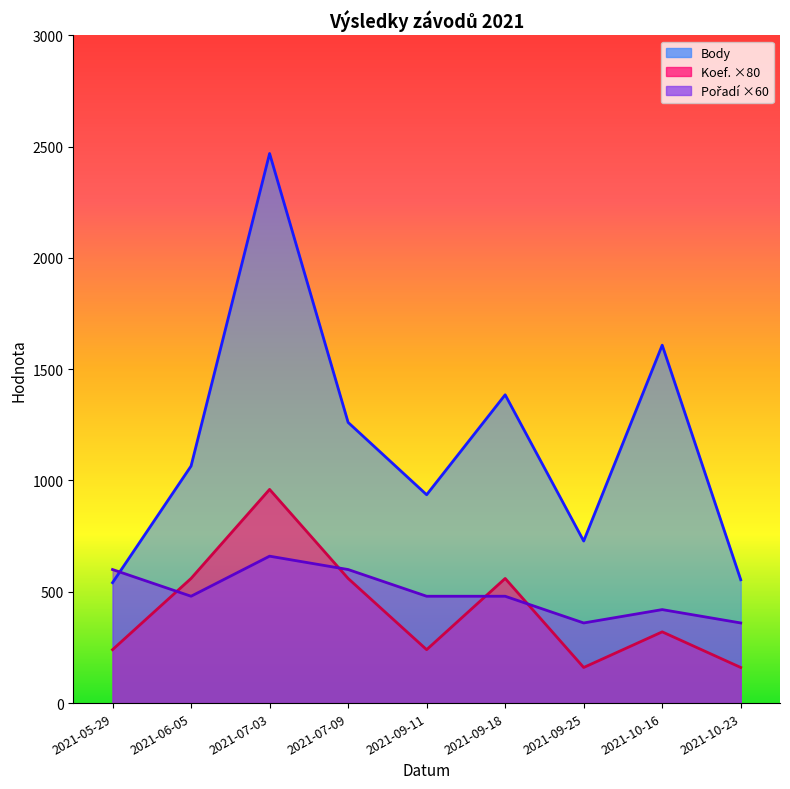

What is the smallest value displayed?

160